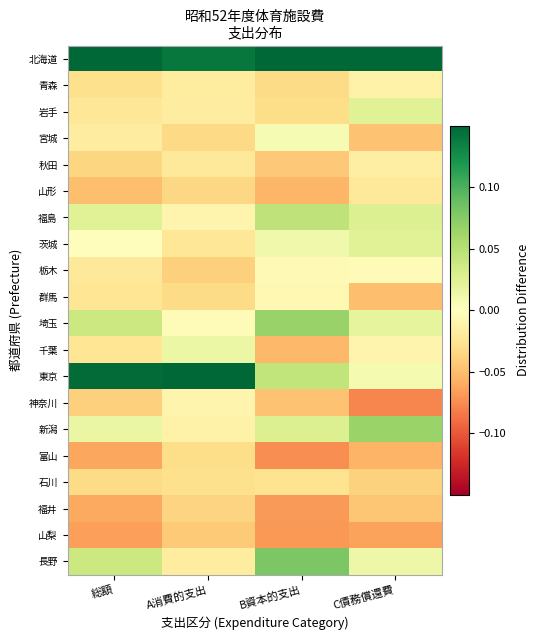

Which series changed the most between A消費的支出 and B資本的支出?

東京